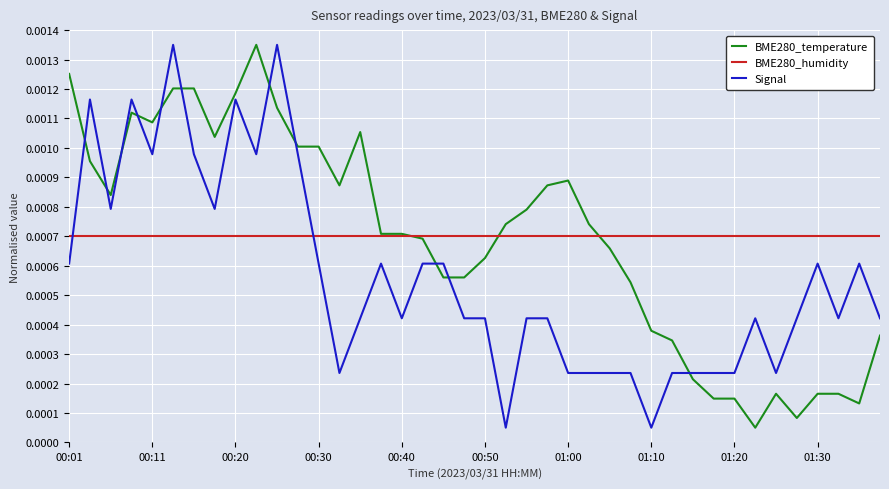

True or false: Signal and BME280_temperature cross at least once.

True